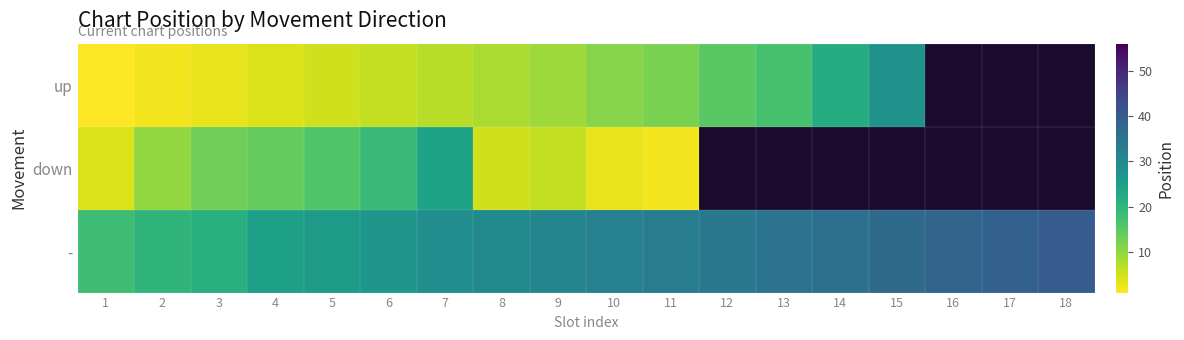

Which series has the widest spread of values?

up